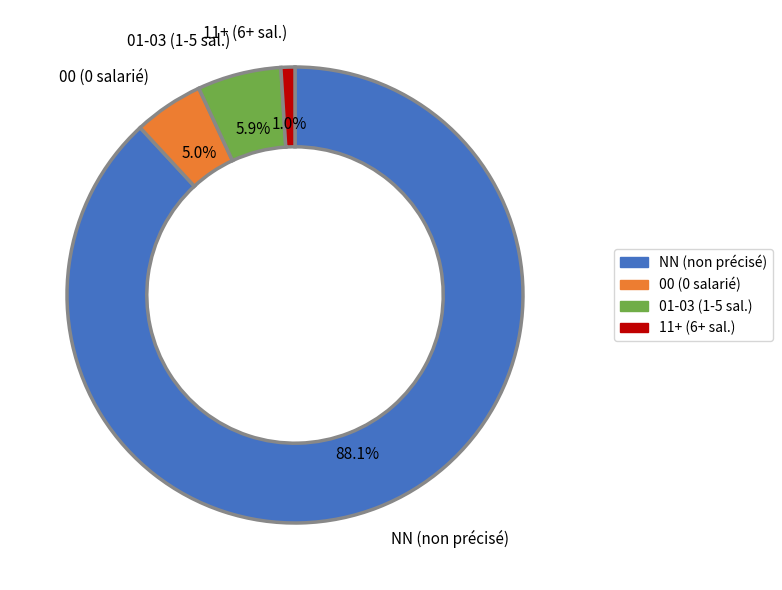

Combined, what portion of the pie is 01-03 (1-5 sal.) and 11+ (6+ sal.)?

6.9%